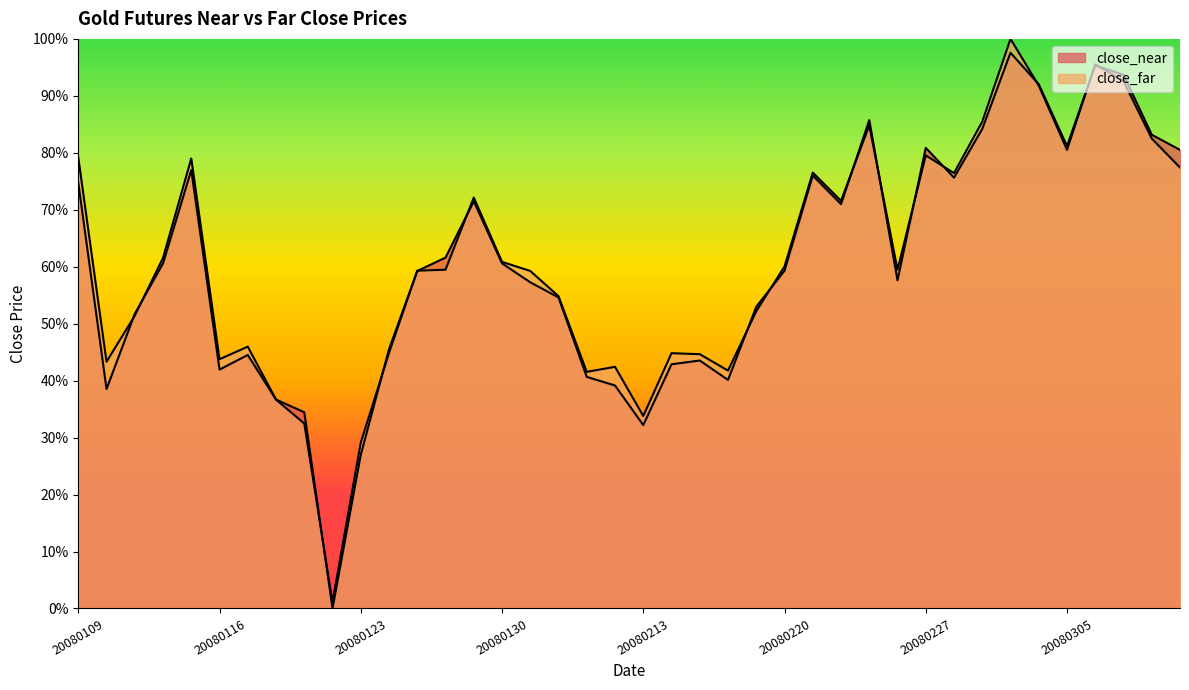

The close_near series shows 17.6 at 20080109. True or false?

False